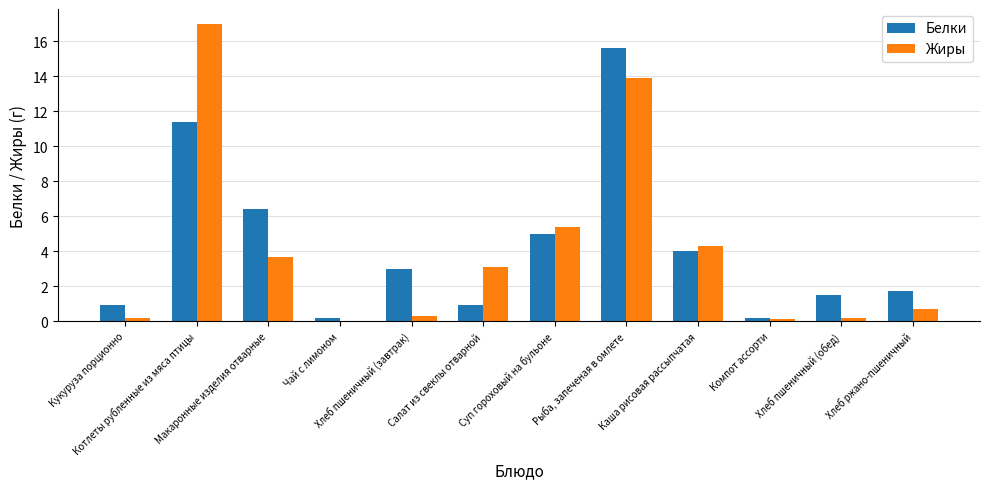

Which series has the largest total across all categories?

Белки